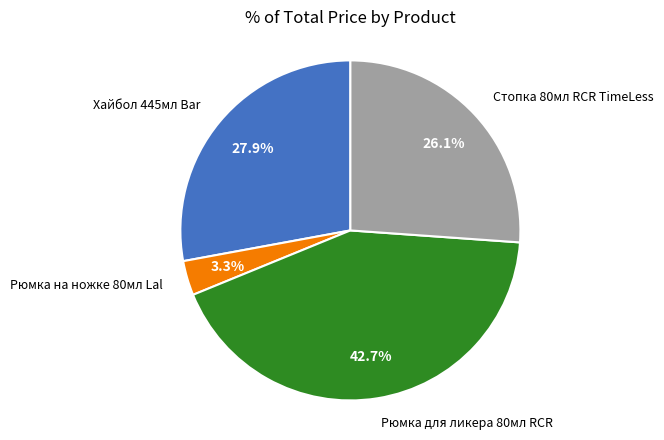

Is there any slice that represents more than half of the pie?

No